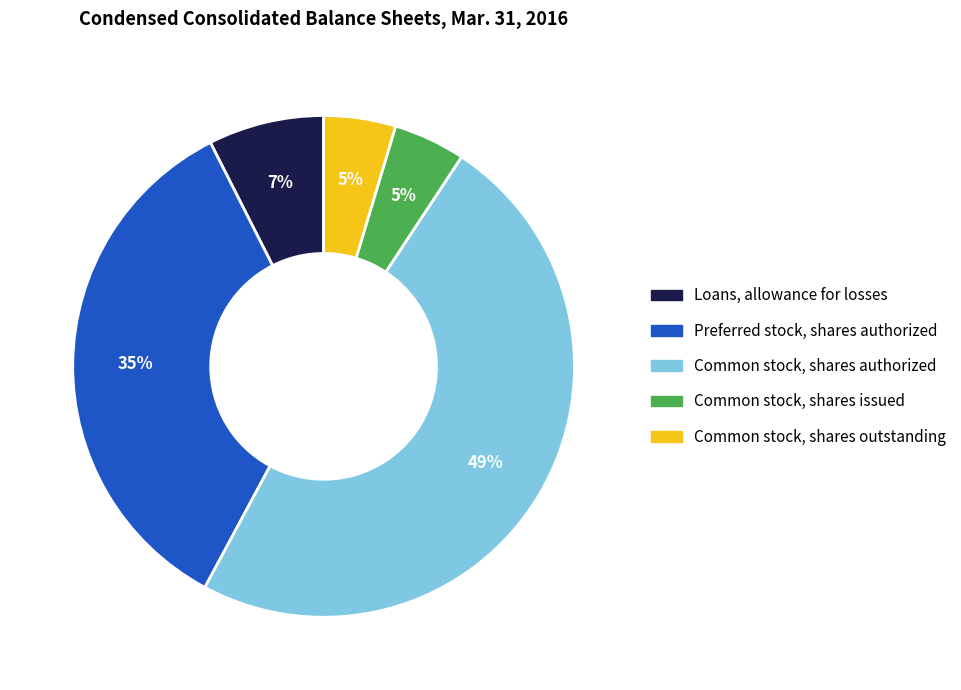

True or false: Common stock, shares authorized accounts for 40% of the total.

False